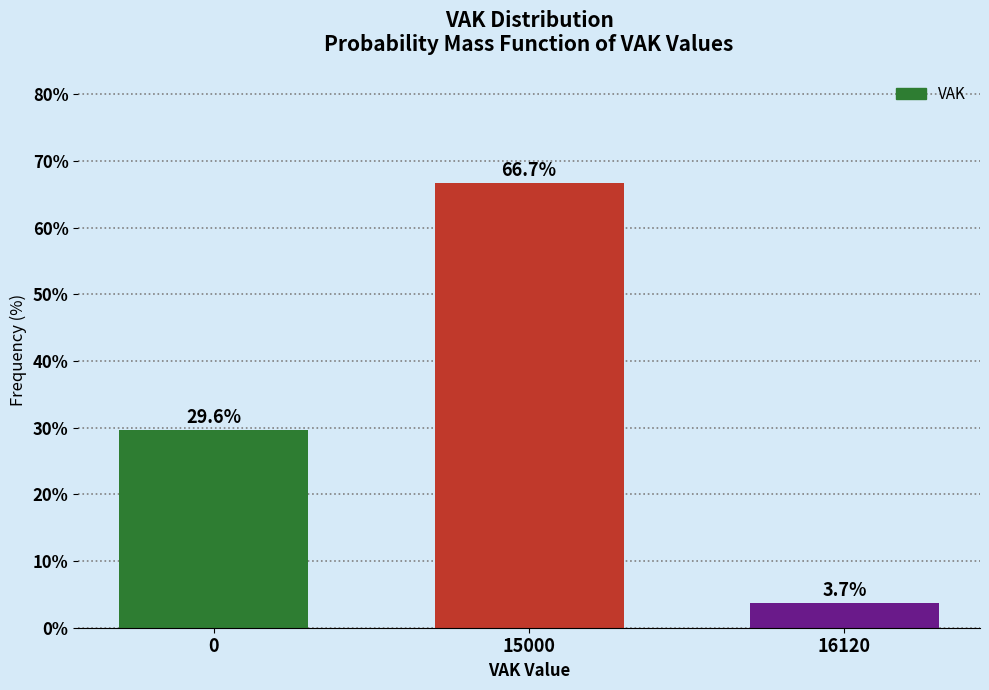

Reading left to right, what are all the values shown in this chart?

29.6	66.7	3.7